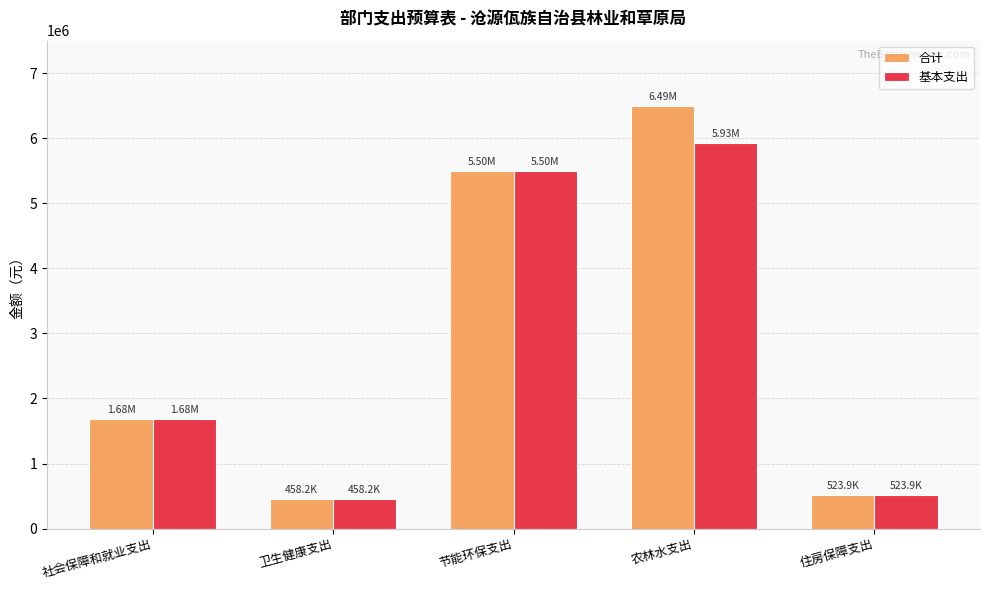

List the series in order of their overall mean, highest first.

合计, 基本支出